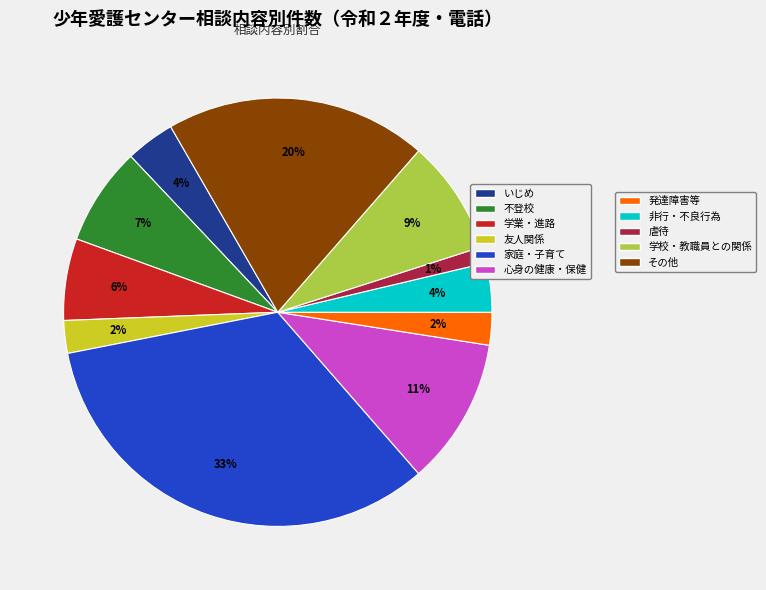

Is there any slice that represents more than half of the pie?

No